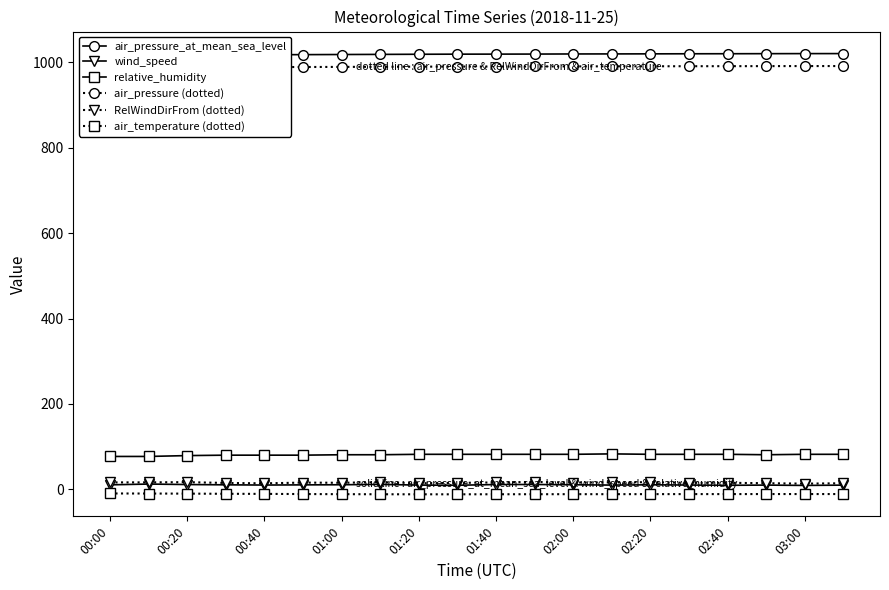

At how many categories does at least one series exceed 332?

20